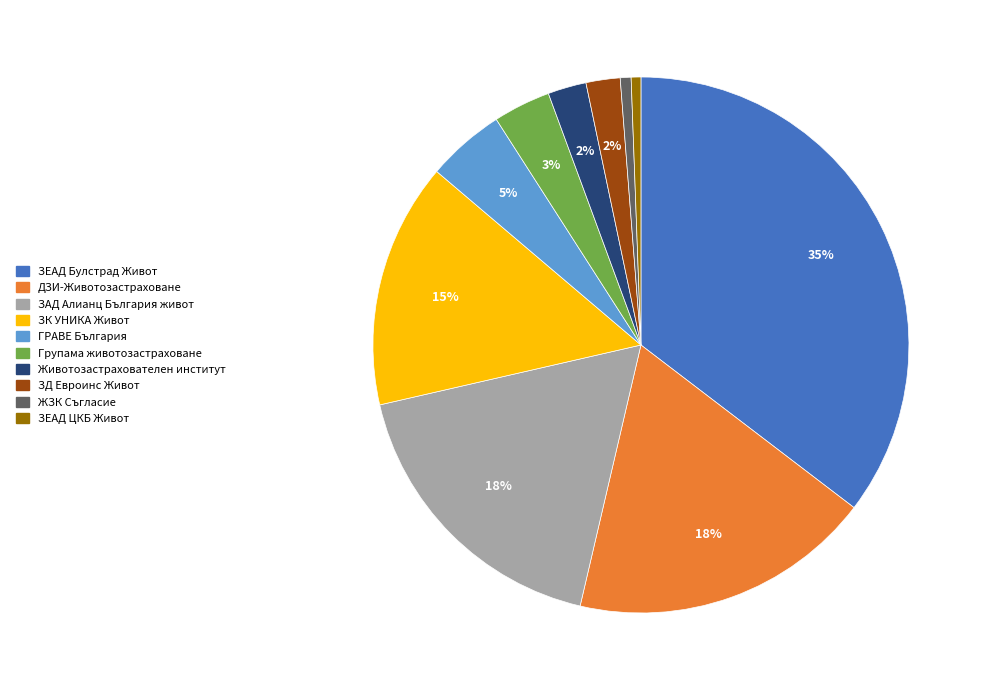

How many slices are in this pie chart?

10